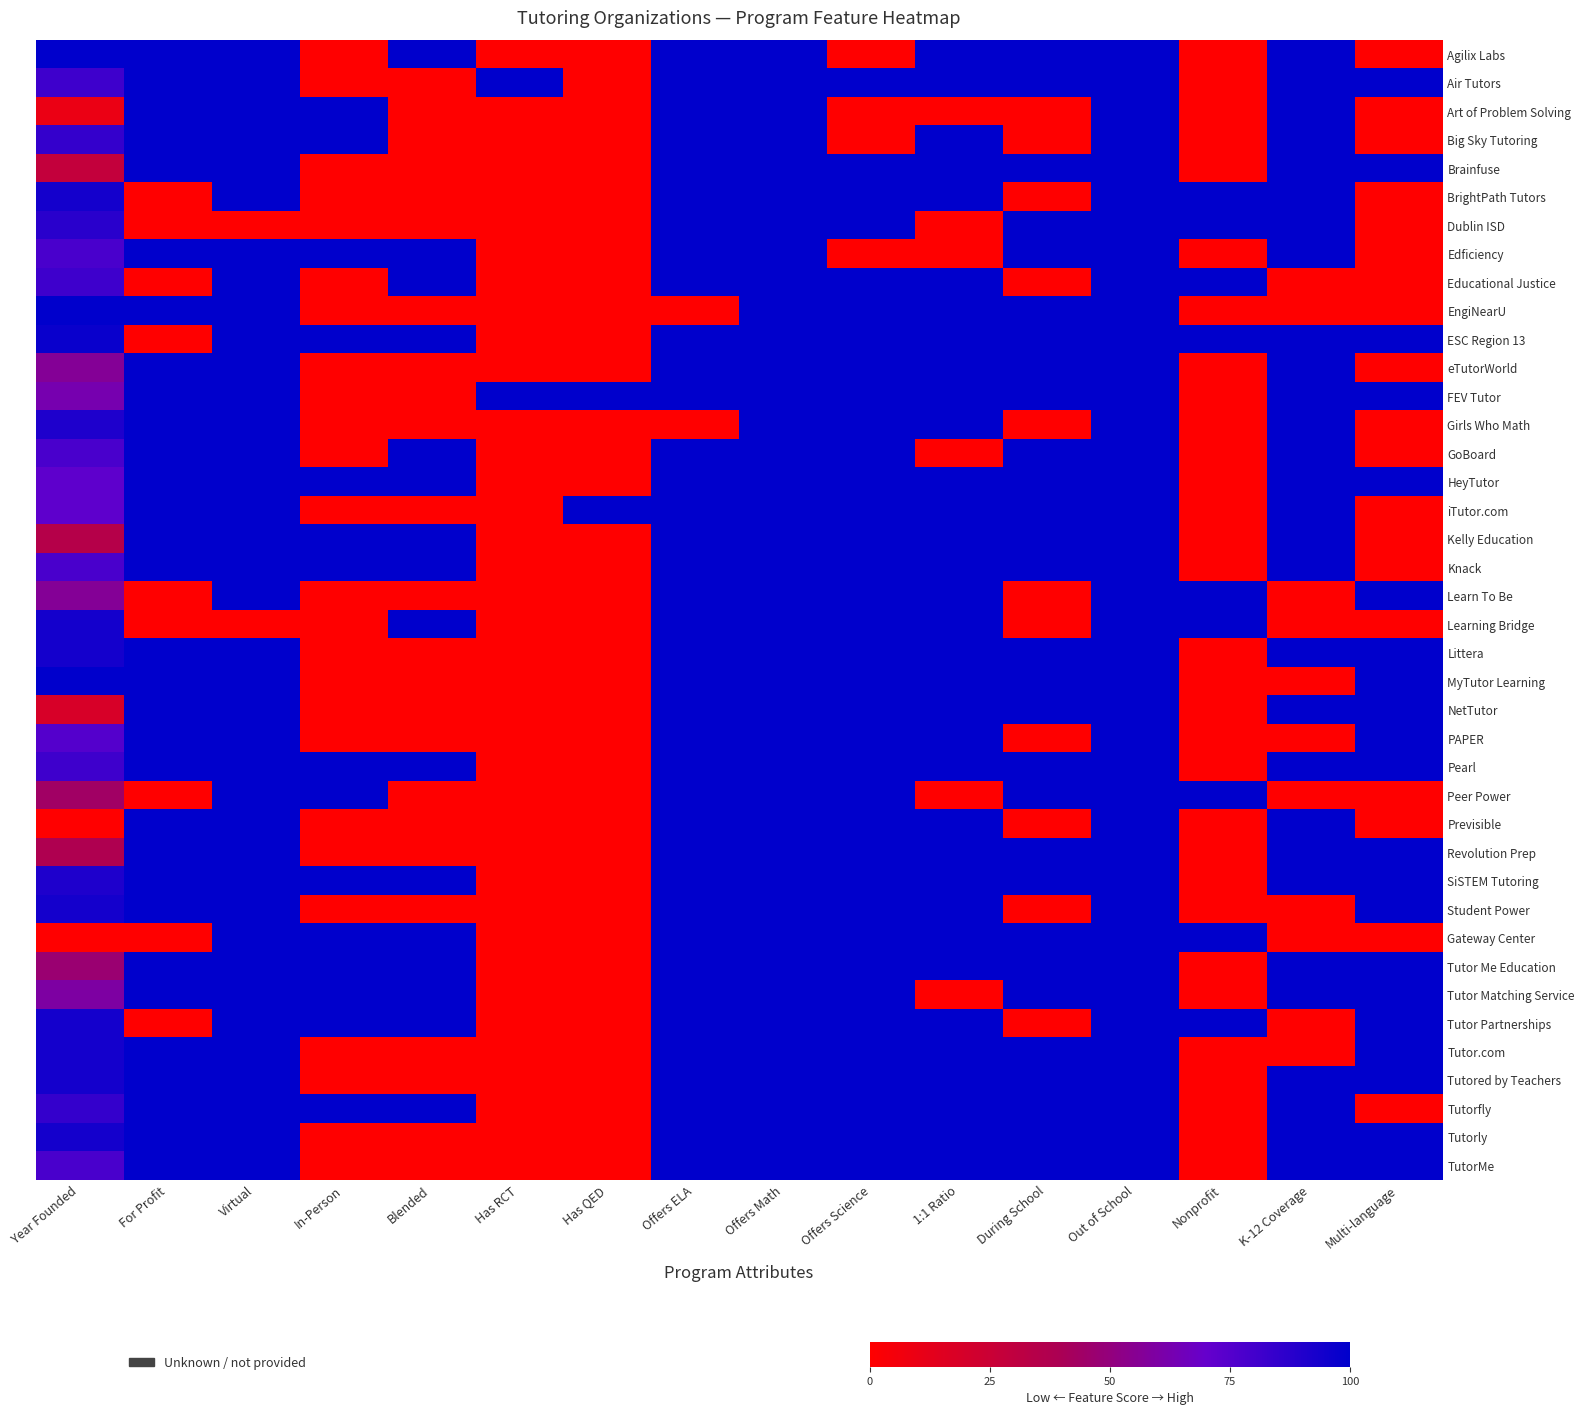

What is the greatest value displayed?

1.0